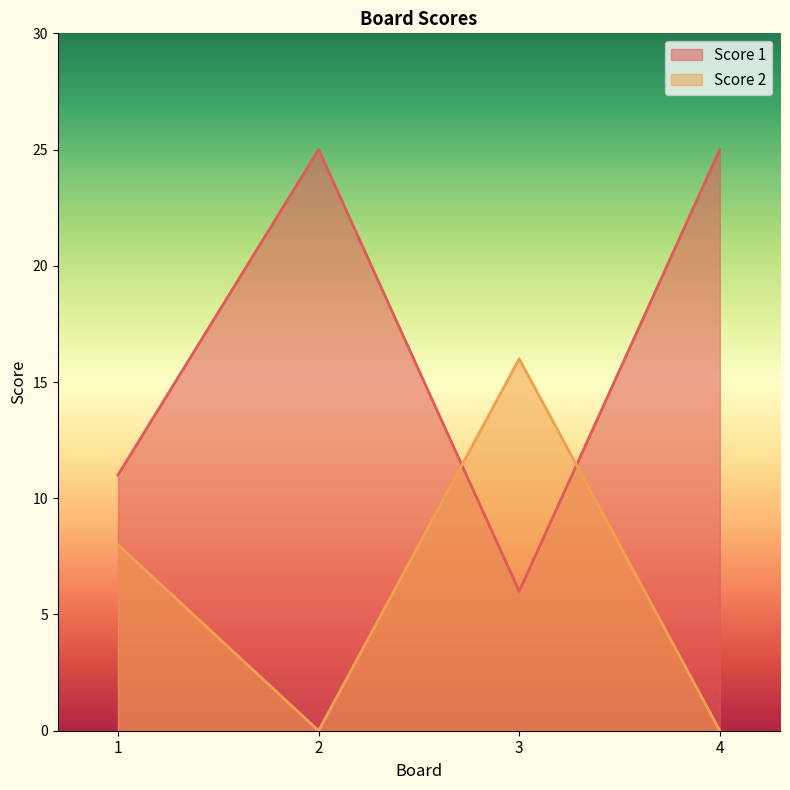

How many Score 1 values are between 11 and 25?

3